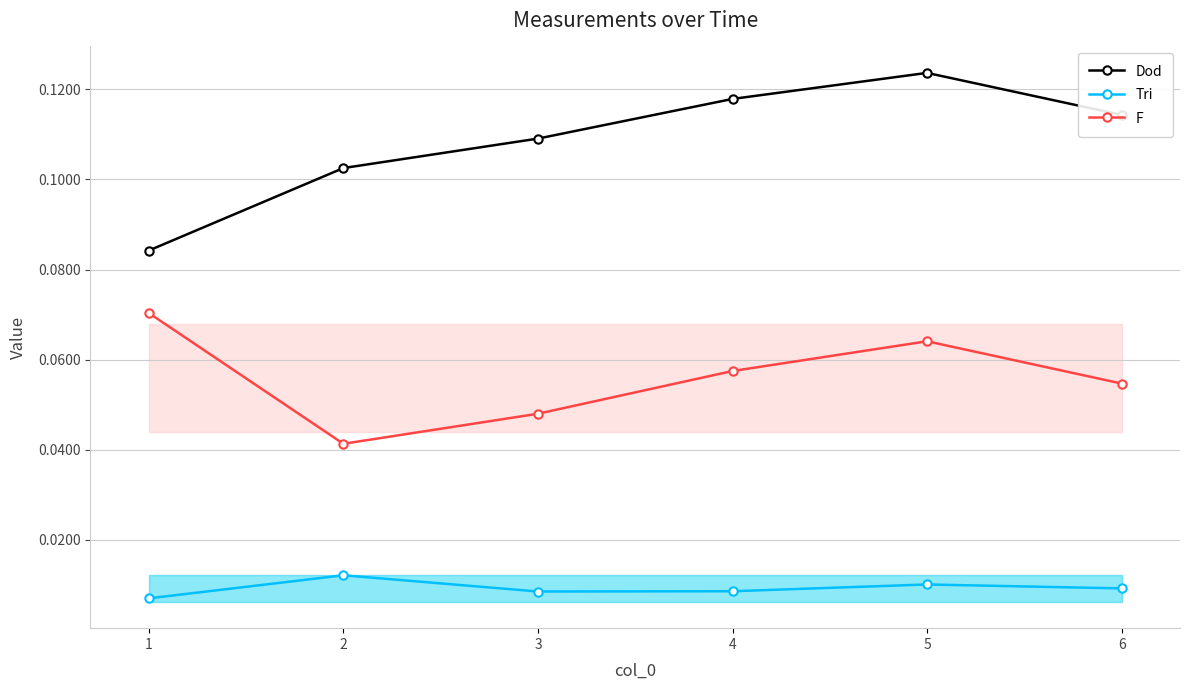

List the series in order of their peak value, highest first.

Dod, F, Tri